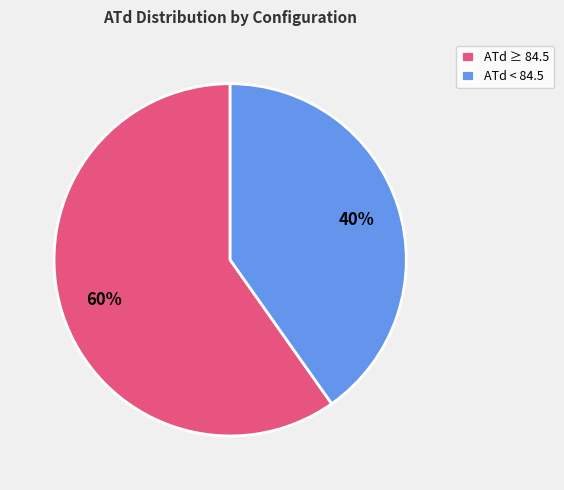

Which category accounts for the majority?

ATd ≥ 84.5